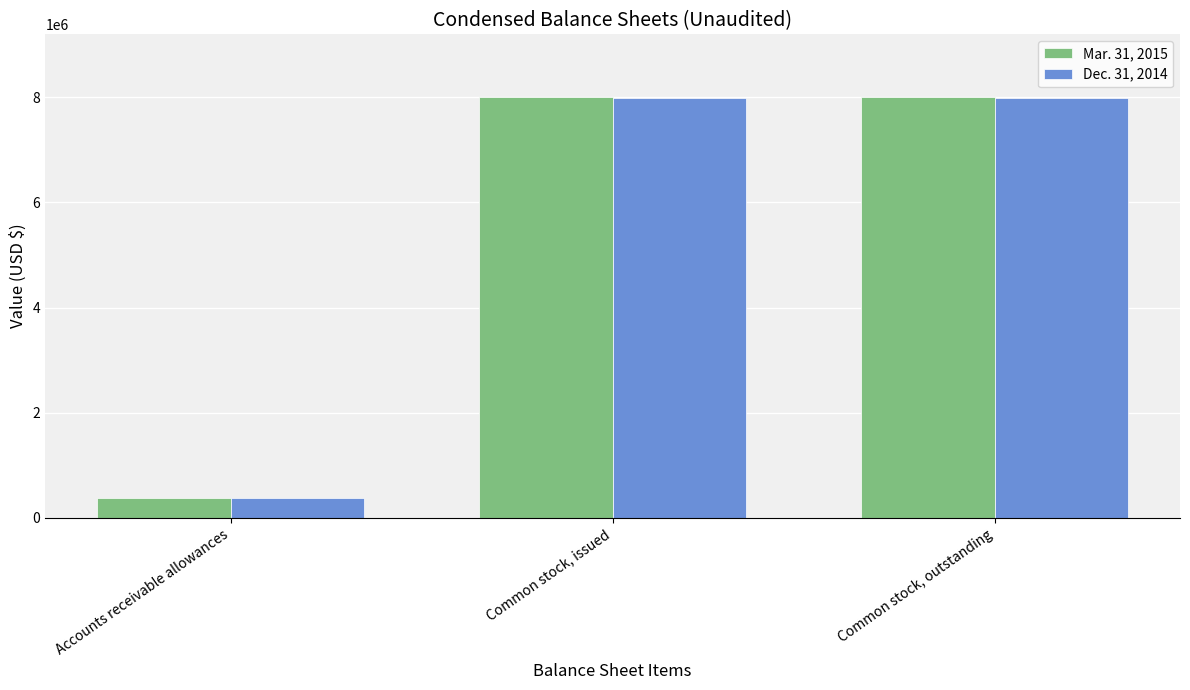

Reading left to right, list all the values displayed in this chart.

Mar. 31, 2015: 373332	7995204	7995204
Dec. 31, 2014: 381234	7982704	7982704